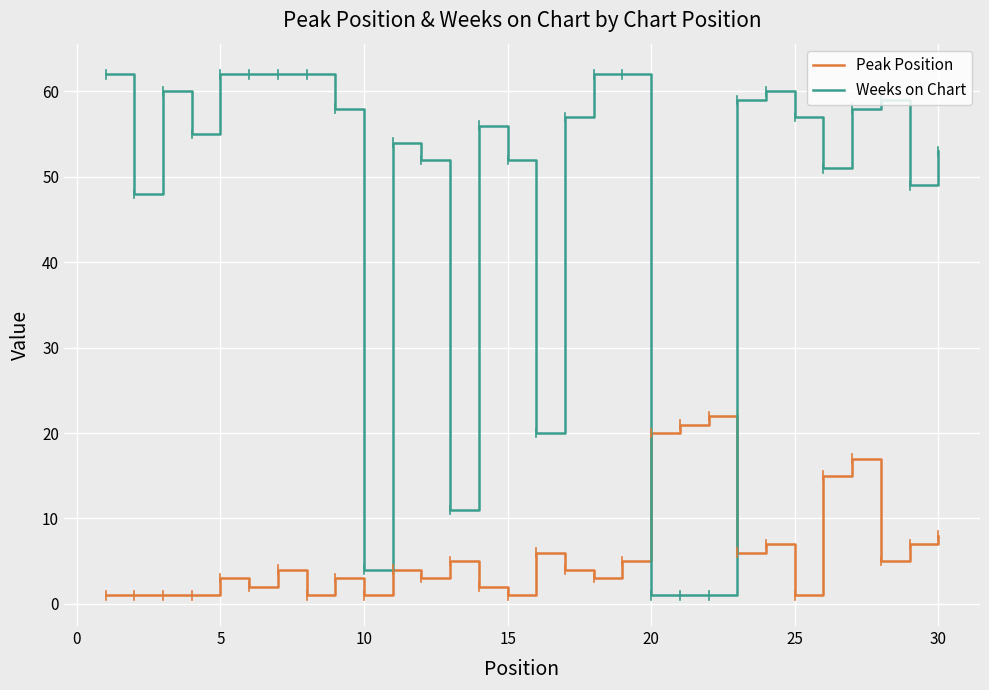

Which series has the largest range (max minus min)?

Weeks on Chart